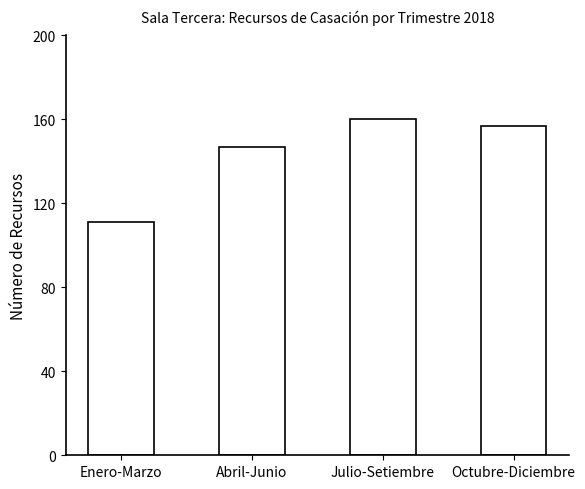

What is the average value?

144